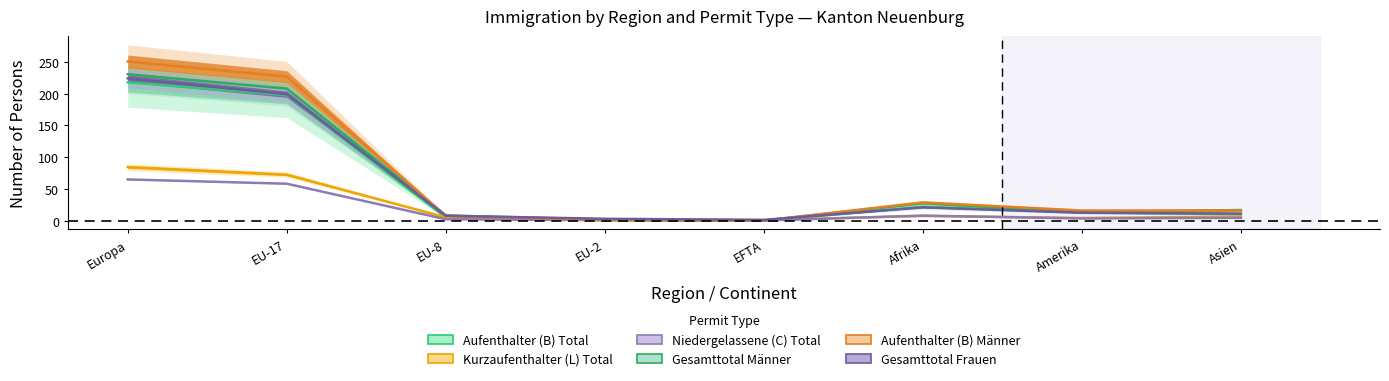

Is it true that Aufenthalter (B) Männer equals 113.1 at EU-17?

False